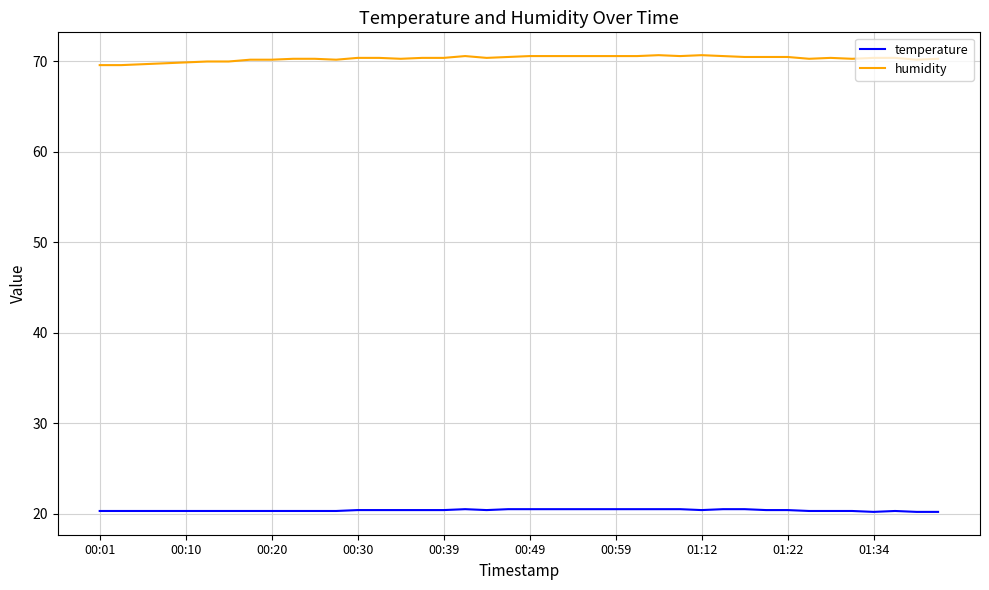

List the series in order of their overall mean, highest first.

humidity, temperature